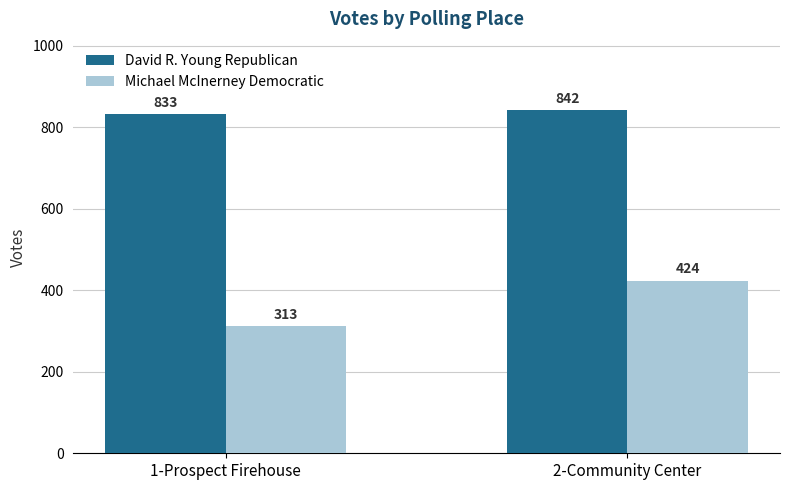

Reading left to right, list all the values displayed in this chart.

David R. Young Republican: 1-Prospect Firehouse=833	2-Community Center=842
Michael McInerney Democratic: 1-Prospect Firehouse=313	2-Community Center=424